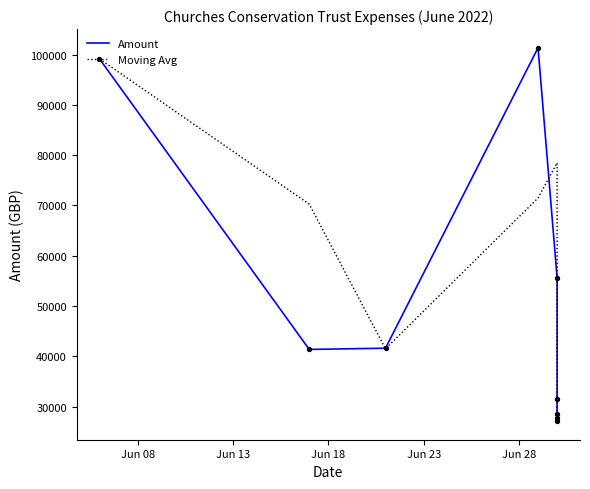

At which category is the sum across all series the highest?

Jun 08